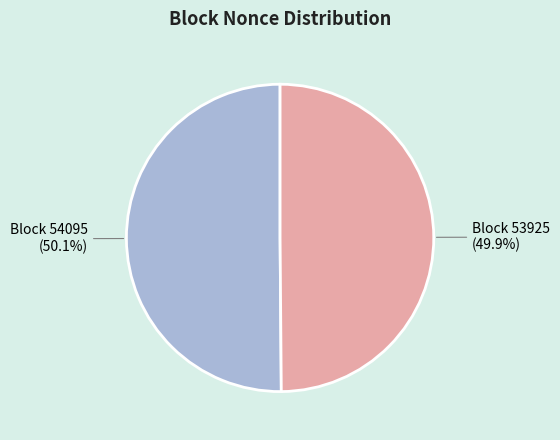

How many segments does this pie chart have?

2